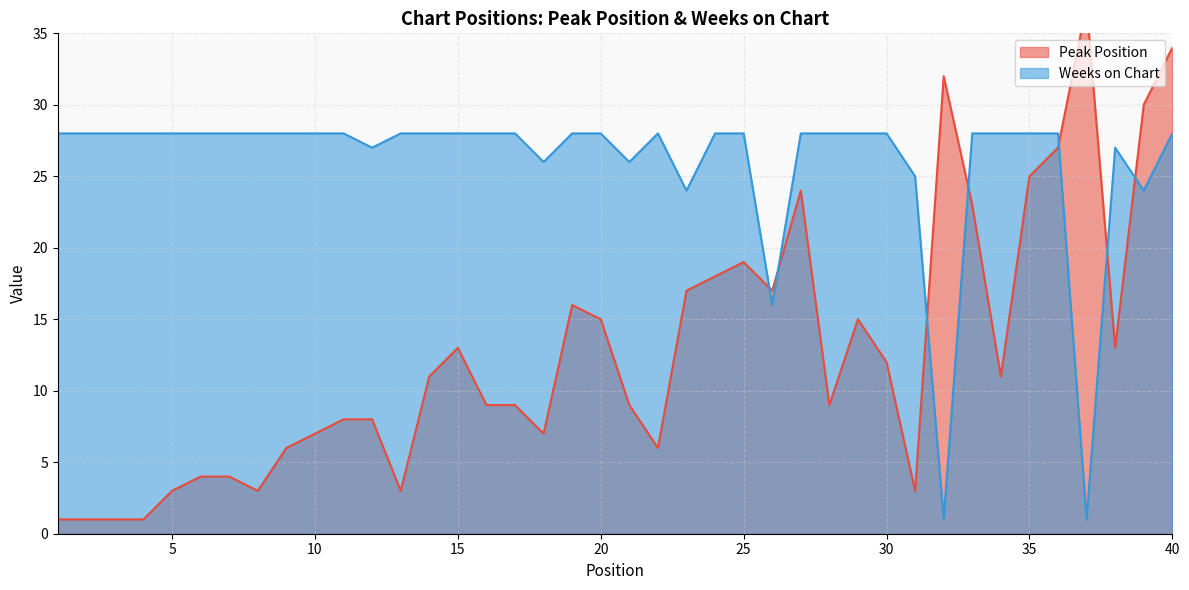

How many data points in Peak Position are above 11?

18